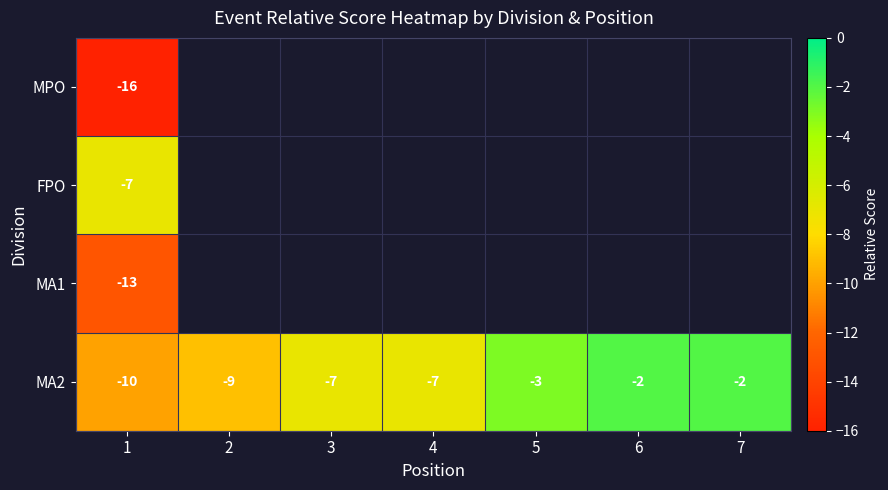

How many MA2 values are between -9 and -2?

6